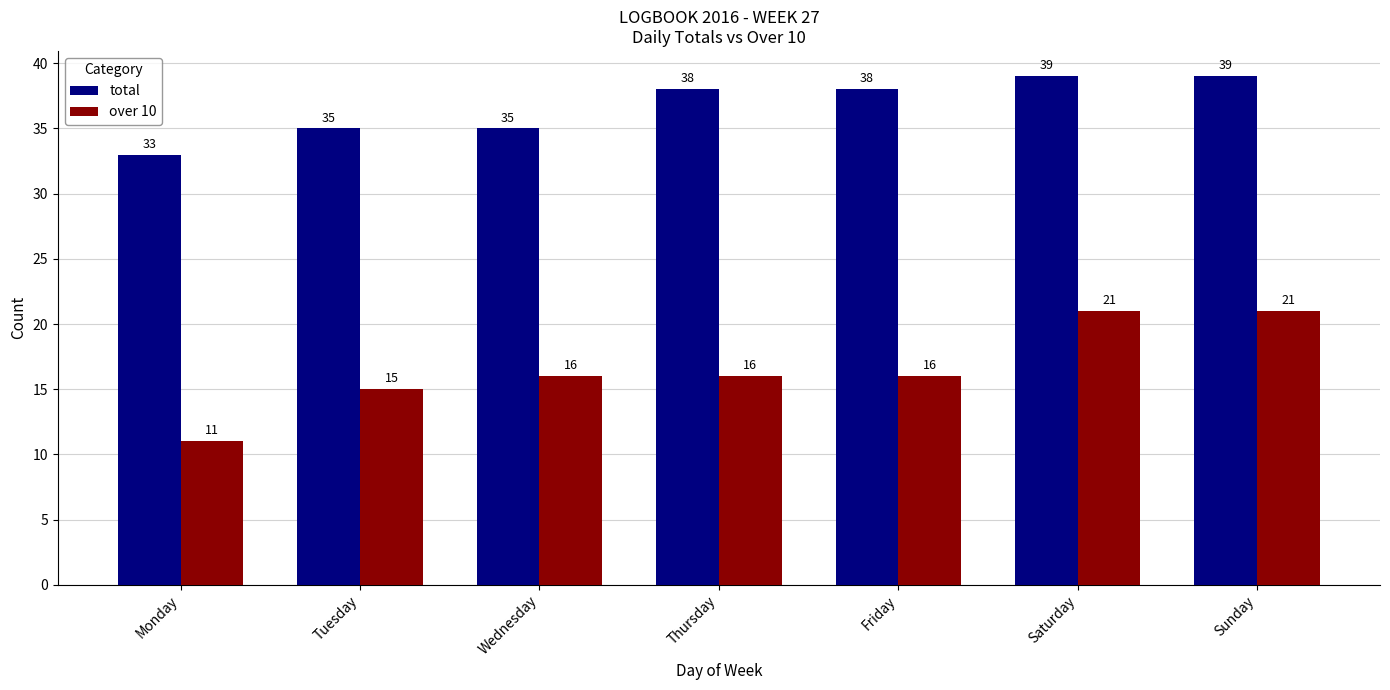

What is the difference between the highest and lowest values at Friday?

22